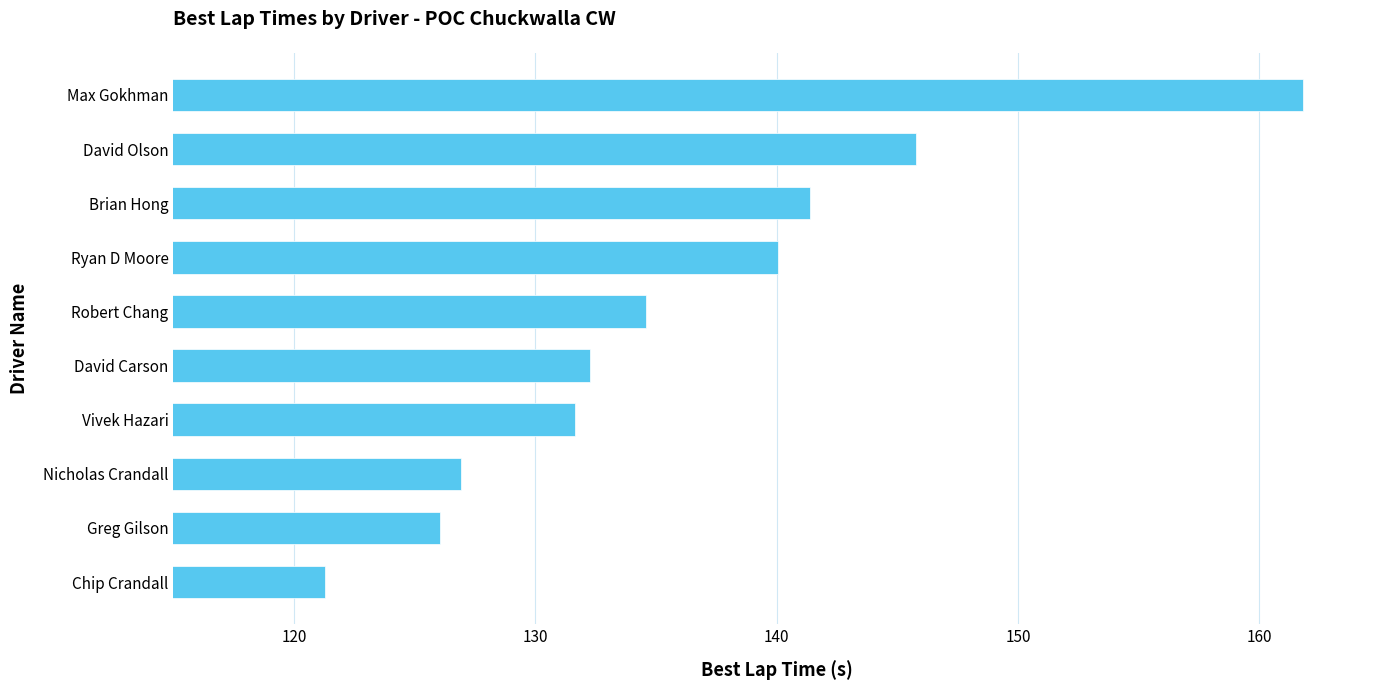

Reading bottom to top, extract all data points from this chart.

121.3	126.1	126.9	131.7	132.3	134.6	140.1	141.4	145.8	161.8